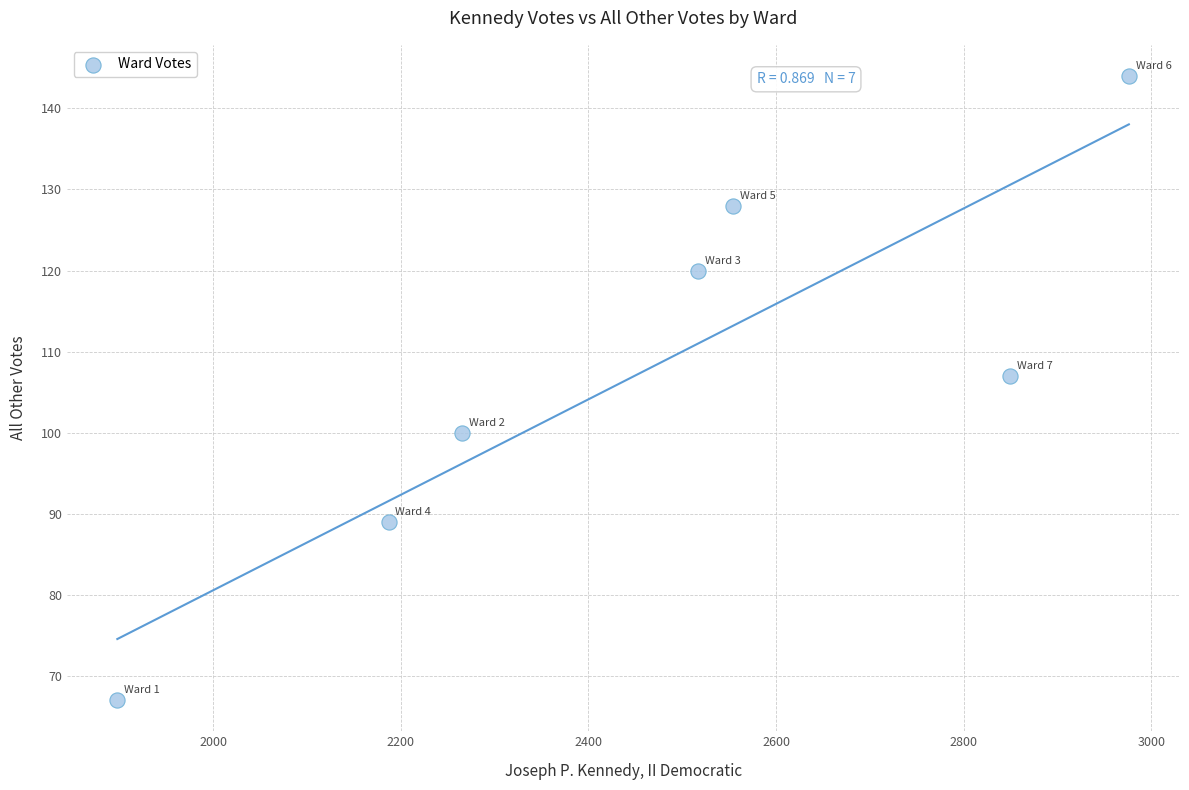

What Y value in the scatter plot is closest to 105?

107